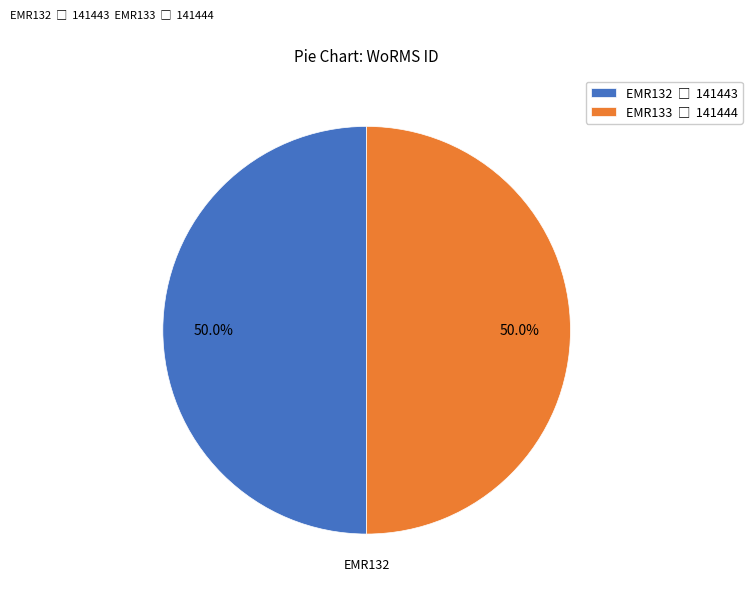

Count the number of slices in the pie.

2